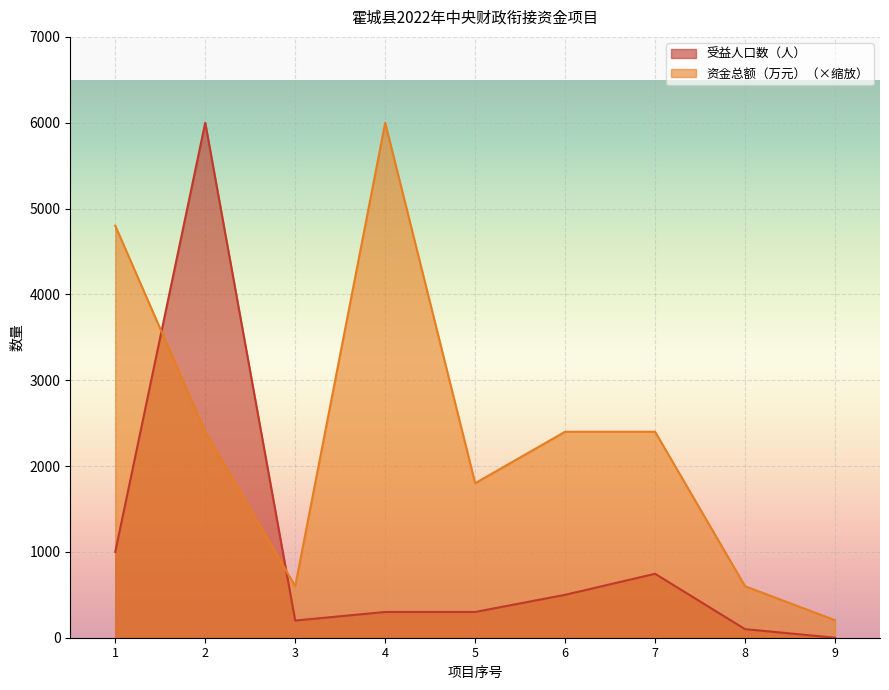

At which category is the sum across all series the highest?

2